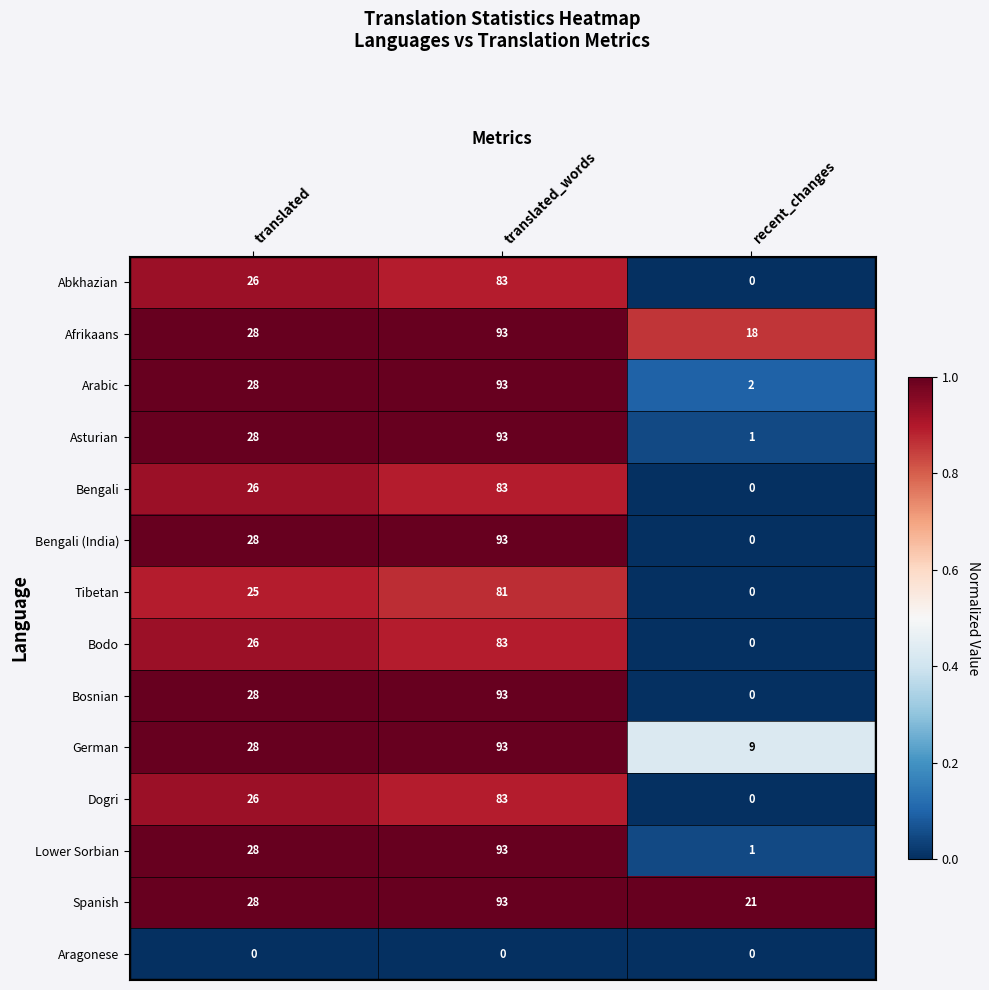

How many Afrikaans values are between 18 and 93?

3